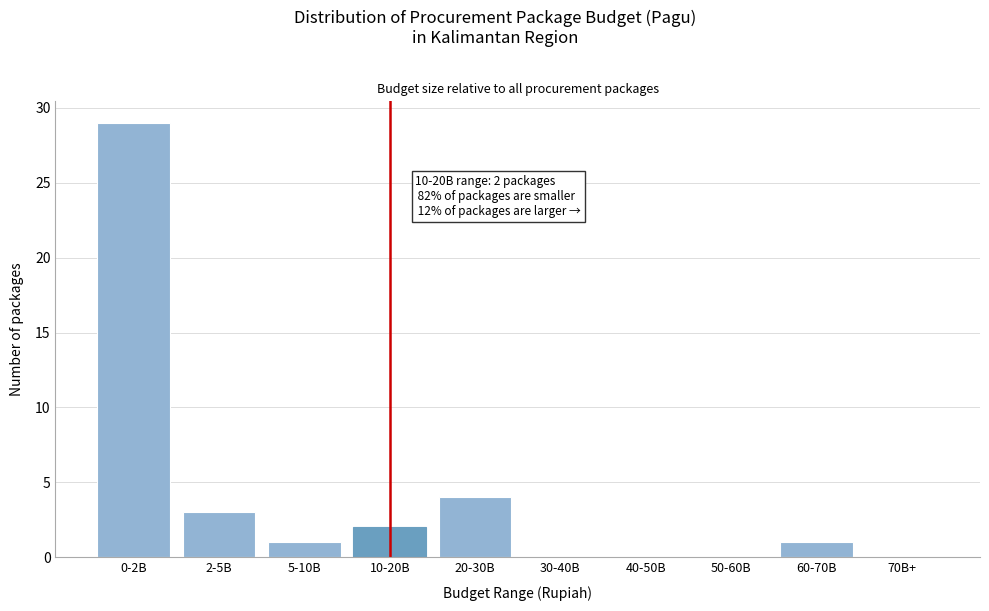

Reading right to left, extract all data points from this chart.

70B+=0	60-70B=1	50-60B=0	40-50B=0	30-40B=0	20-30B=4	10-20B=2	5-10B=1	2-5B=3	0-2B=29